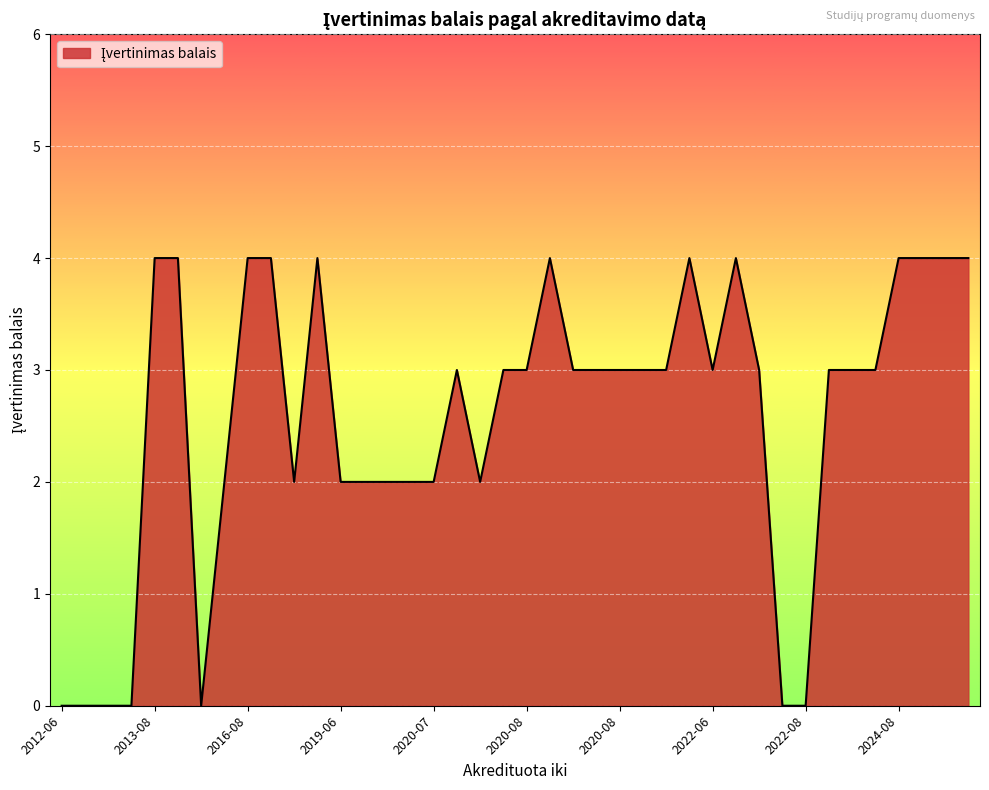

What is the greatest value displayed?

4